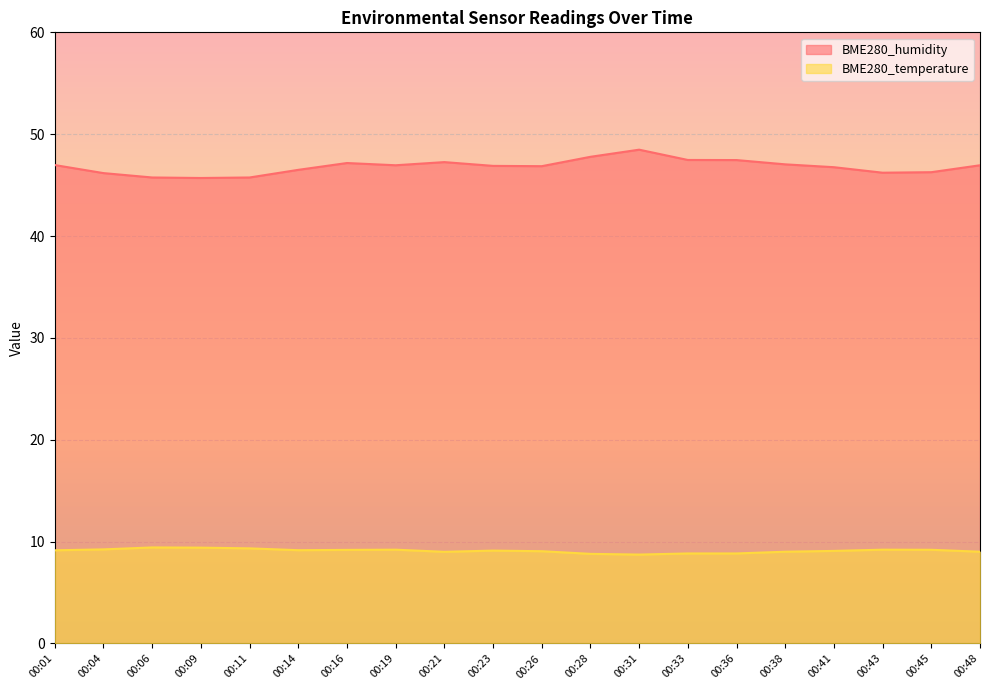

Is it true that BME280_temperature equals 9.1 at 00:26?

True